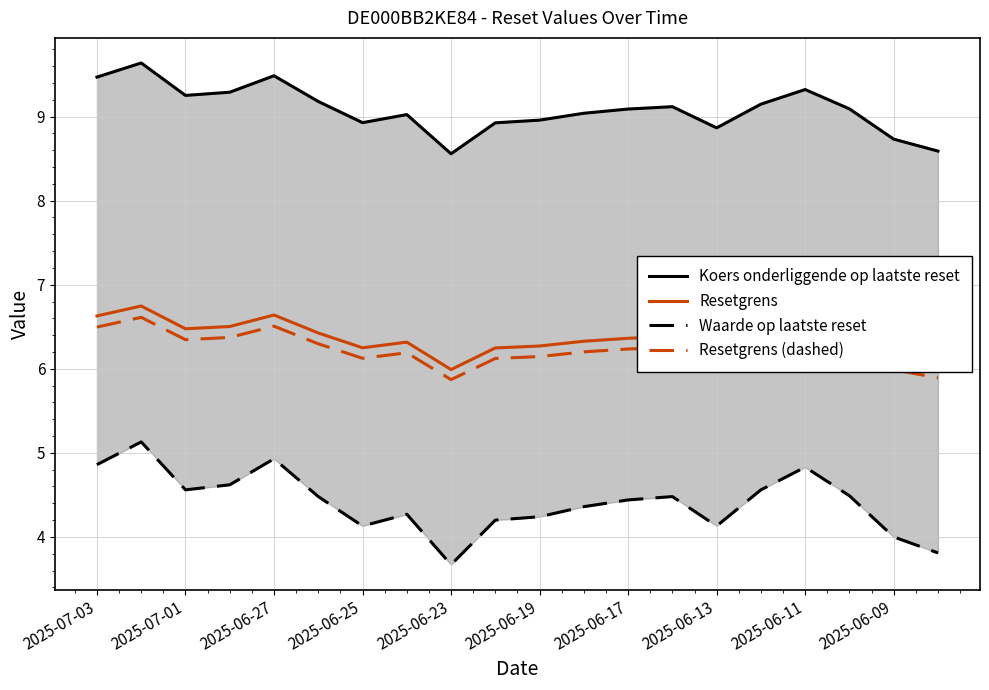

The Resetgrens series shows 6.6 at 2025-07-03. True or false?

True